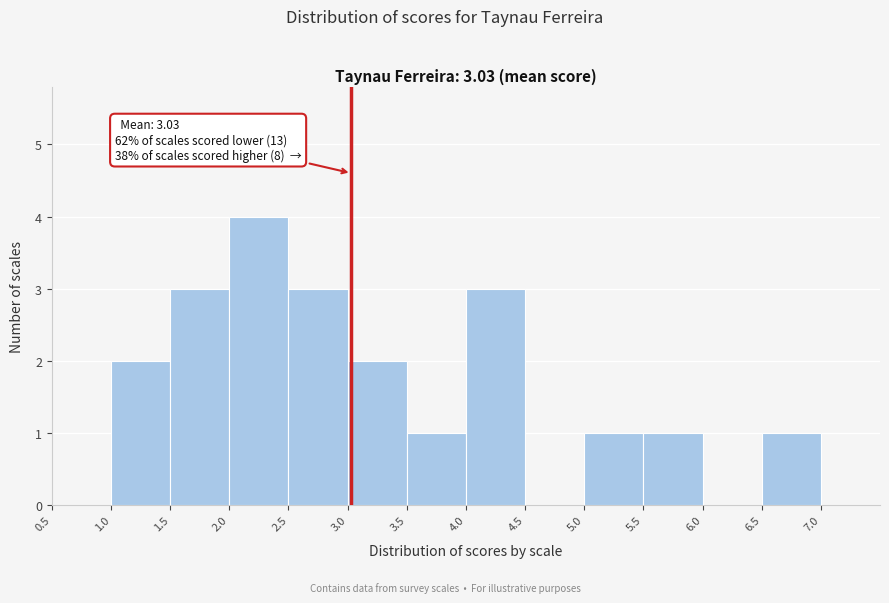

Which range on the x-axis has the tallest bar?

2.0 to 2.5